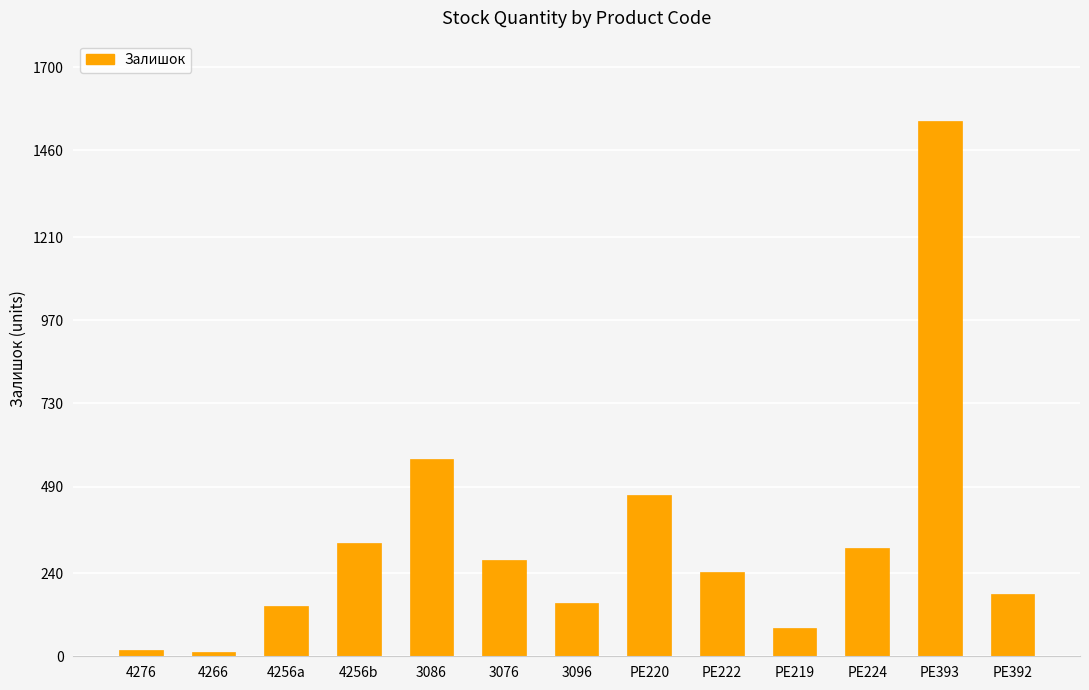

Approximately how many times larger is the value at 4256a compared to 4256b?

0.4